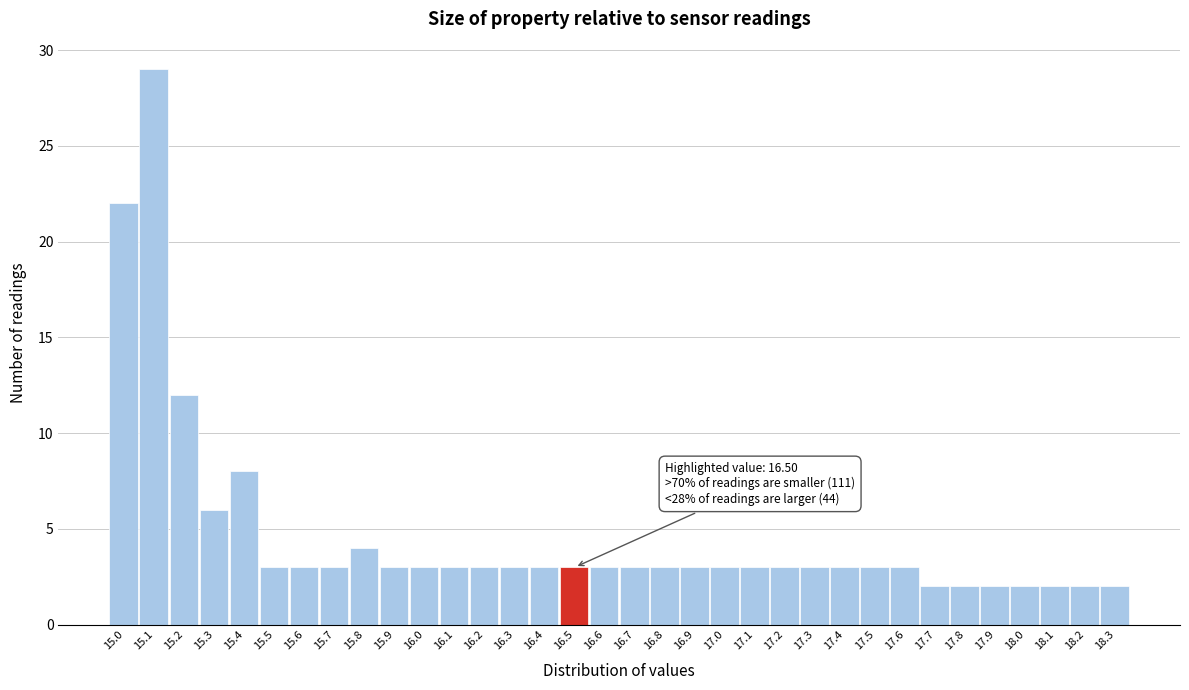

Over which range of the x-axis is the bar tallest?

15.05 to 15.15